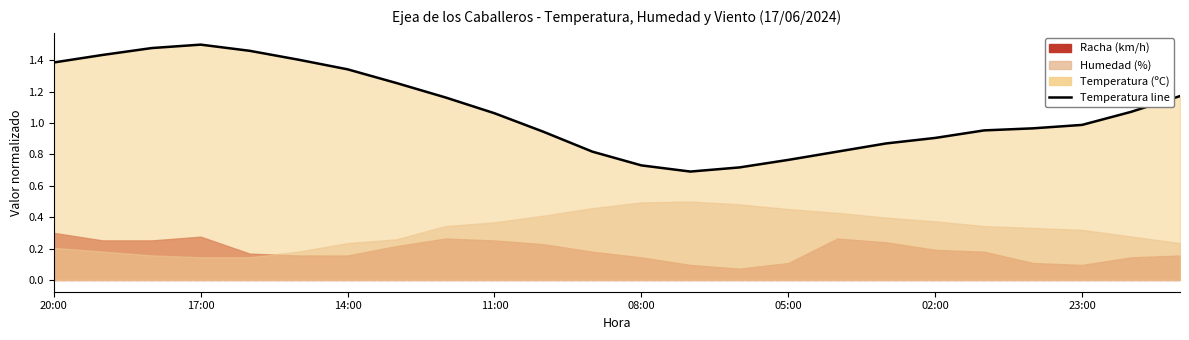

How many points are higher than both their immediate neighbors (excluding endpoints)?

1